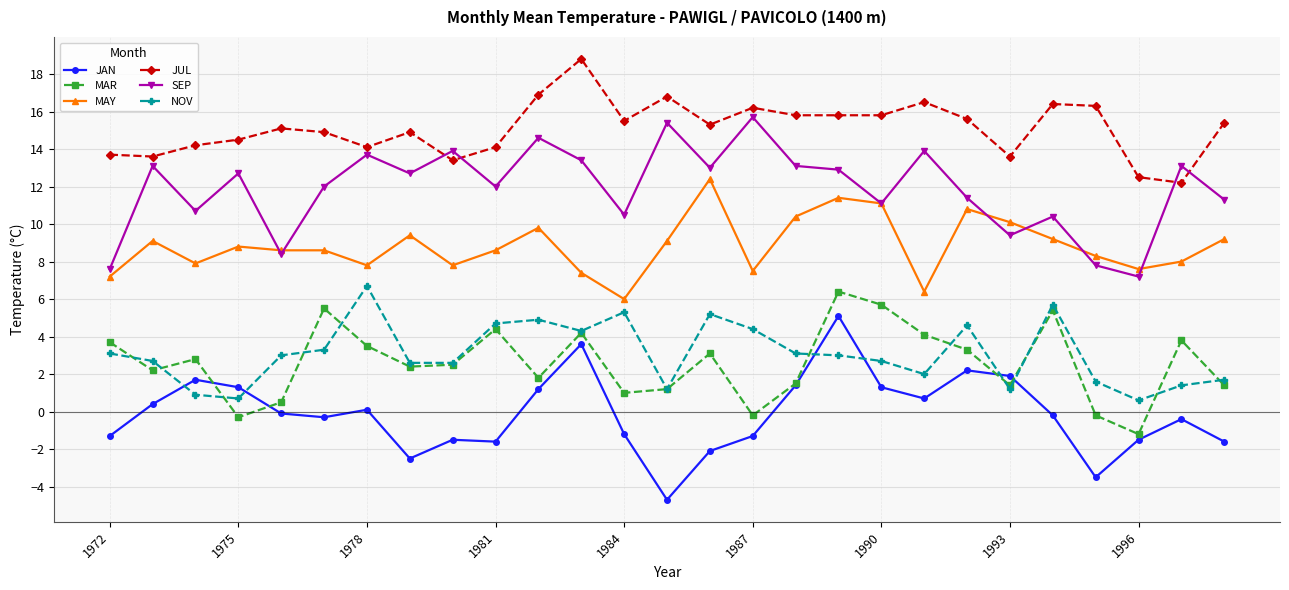

True or false: NOV has more than 0 interior local peaks.

True